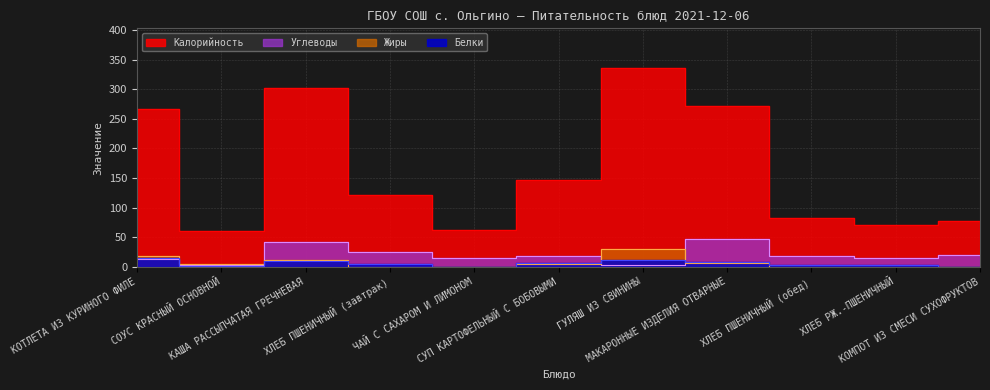

What is the greatest value displayed?

336.0